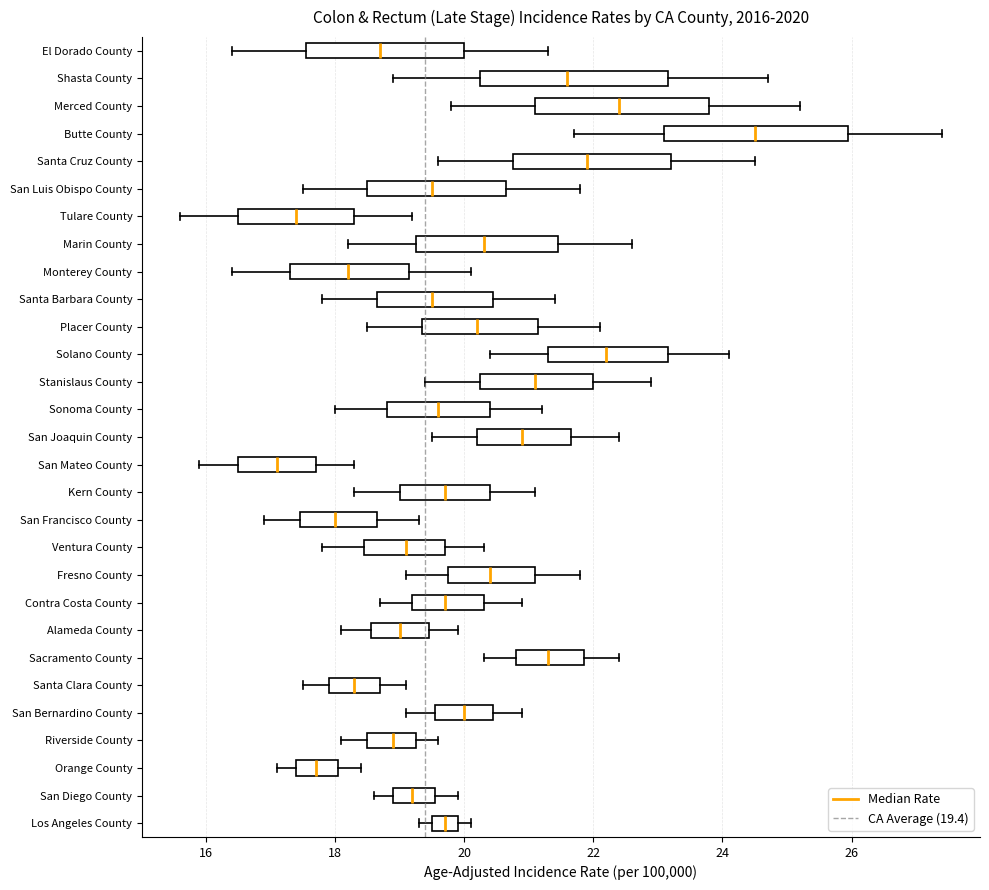

Which box has the furthest to the right median line?

Butte County